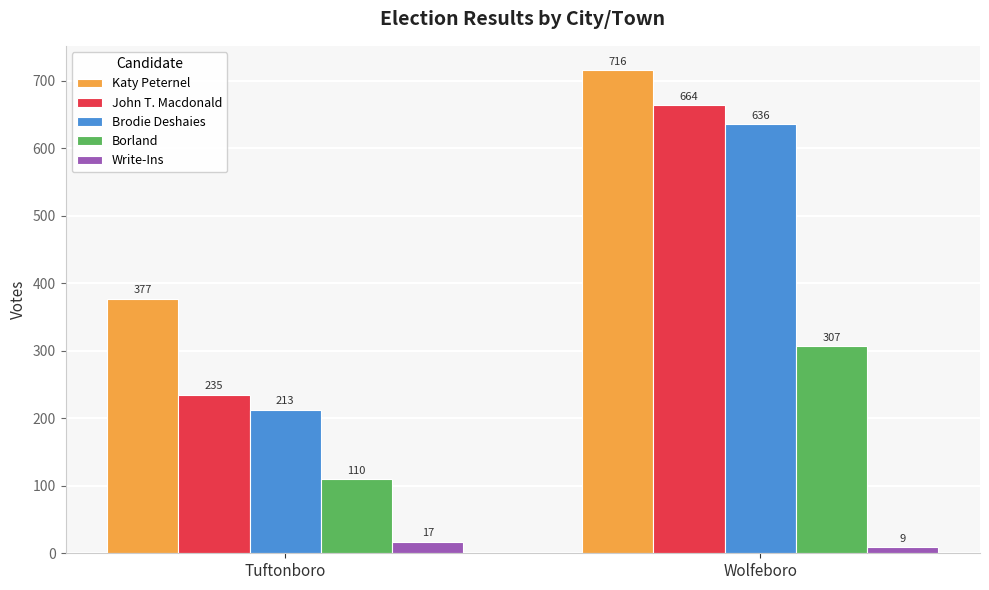

Is the value of Borland at Wolfeboro greater than the value of John T. Macdonald at Wolfeboro?

No